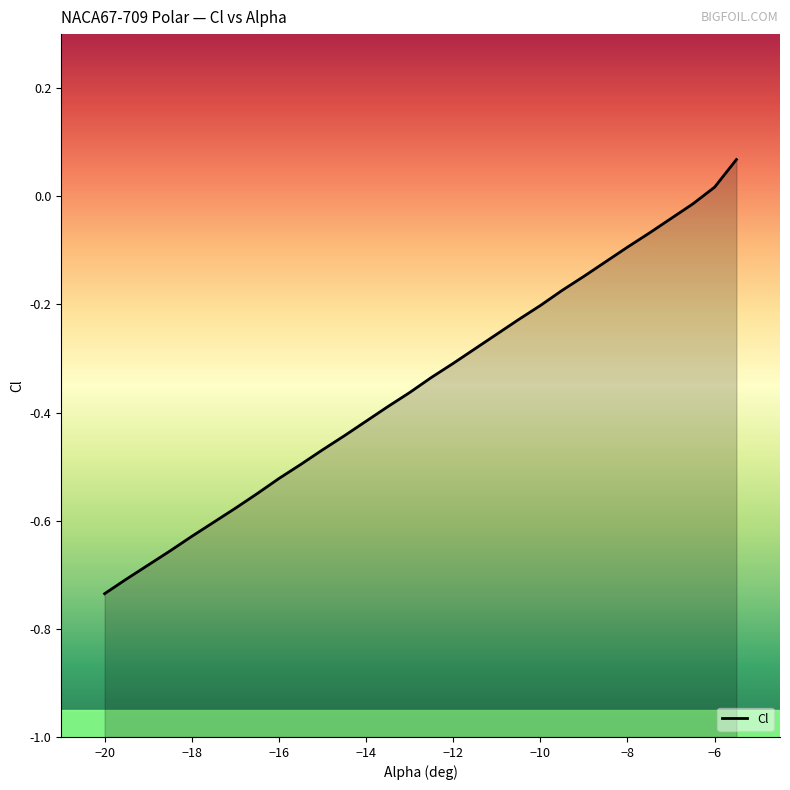

Reading right to left, list all the values displayed in this chart.

0.1	0.0	-0.0	-0.0	-0.1	-0.1	-0.1	-0.1	-0.2	-0.2	-0.2	-0.3	-0.3	-0.3	-0.3	-0.4	-0.4	-0.4	-0.4	-0.5	-0.5	-0.5	-0.6	-0.6	-0.6	-0.6	-0.7	-0.7	-0.7	-0.7